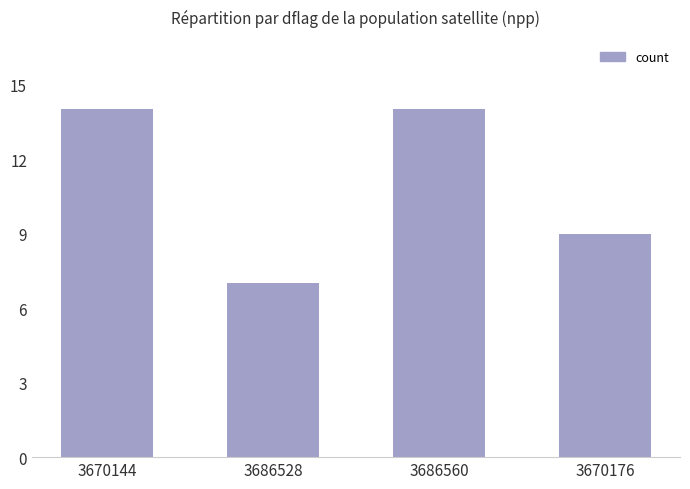

How many bars are there in total?

4